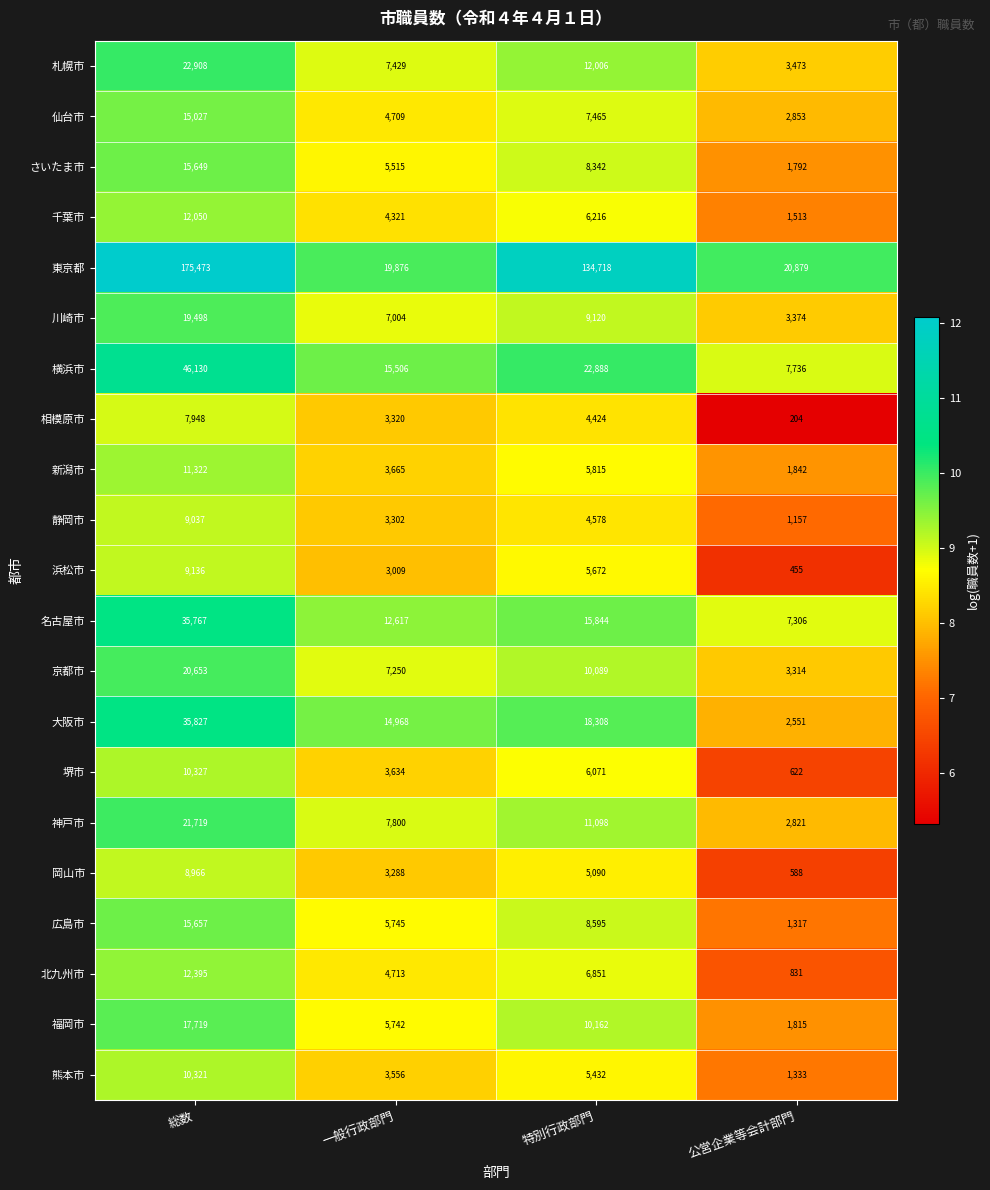

List the series in order of their peak value, highest first.

東京都, 横浜市, 大阪市, 名古屋市, 札幌市, 神戸市, 京都市, 川崎市, 福岡市, 広島市, さいたま市, 仙台市, 北九州市, 千葉市, 新潟市, 堺市, 熊本市, 浜松市, 静岡市, 岡山市, 相模原市